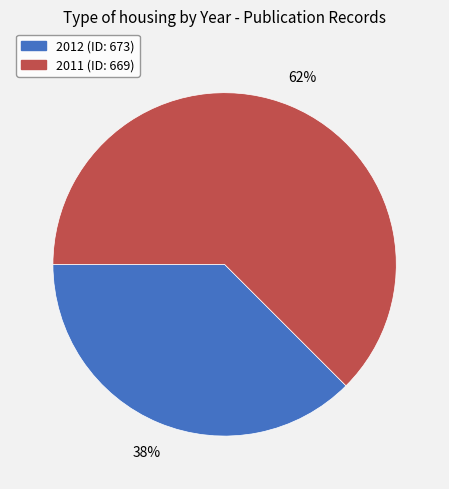

How many slices are in this pie chart?

2